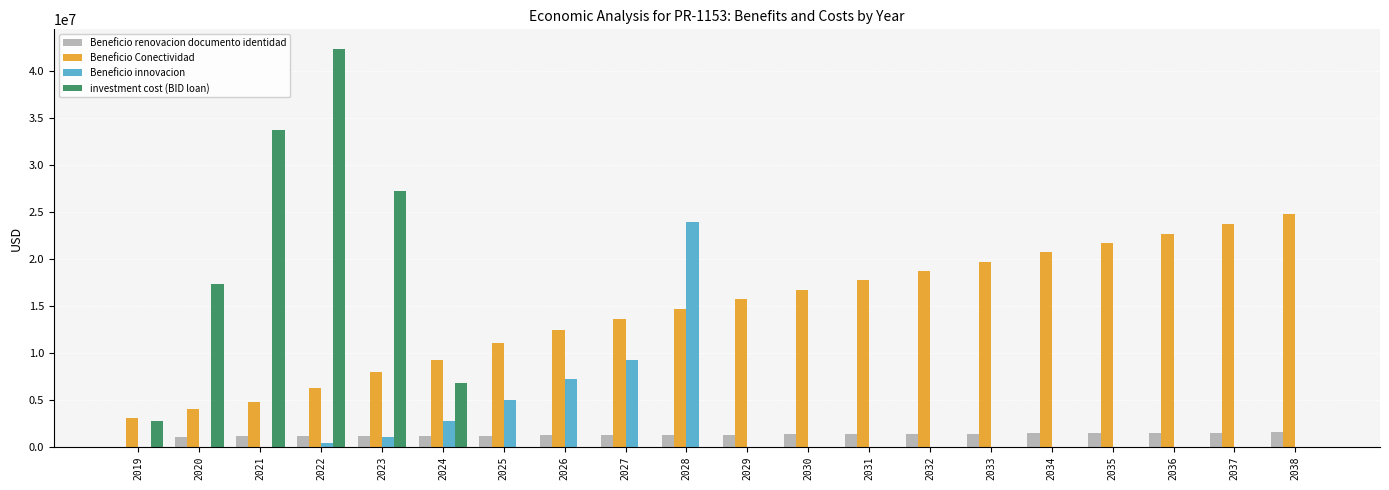

What is the sum of all investment cost (BID loan) values?

130000000.0